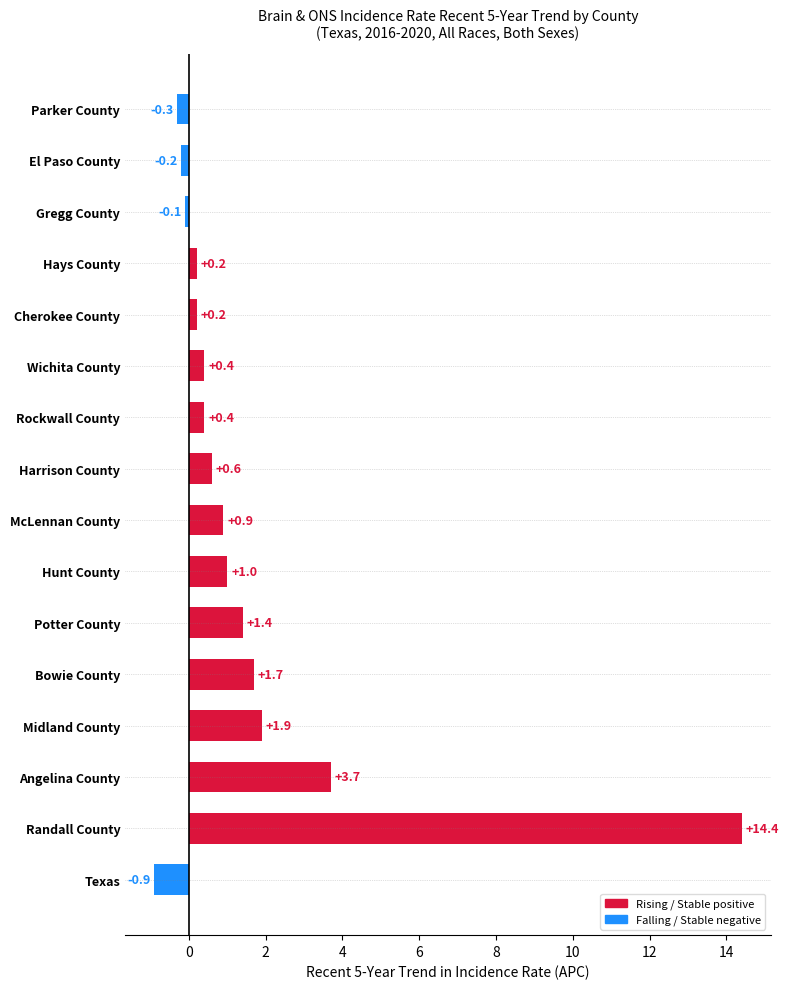

What is the difference between the second highest and minimum values?

4.6